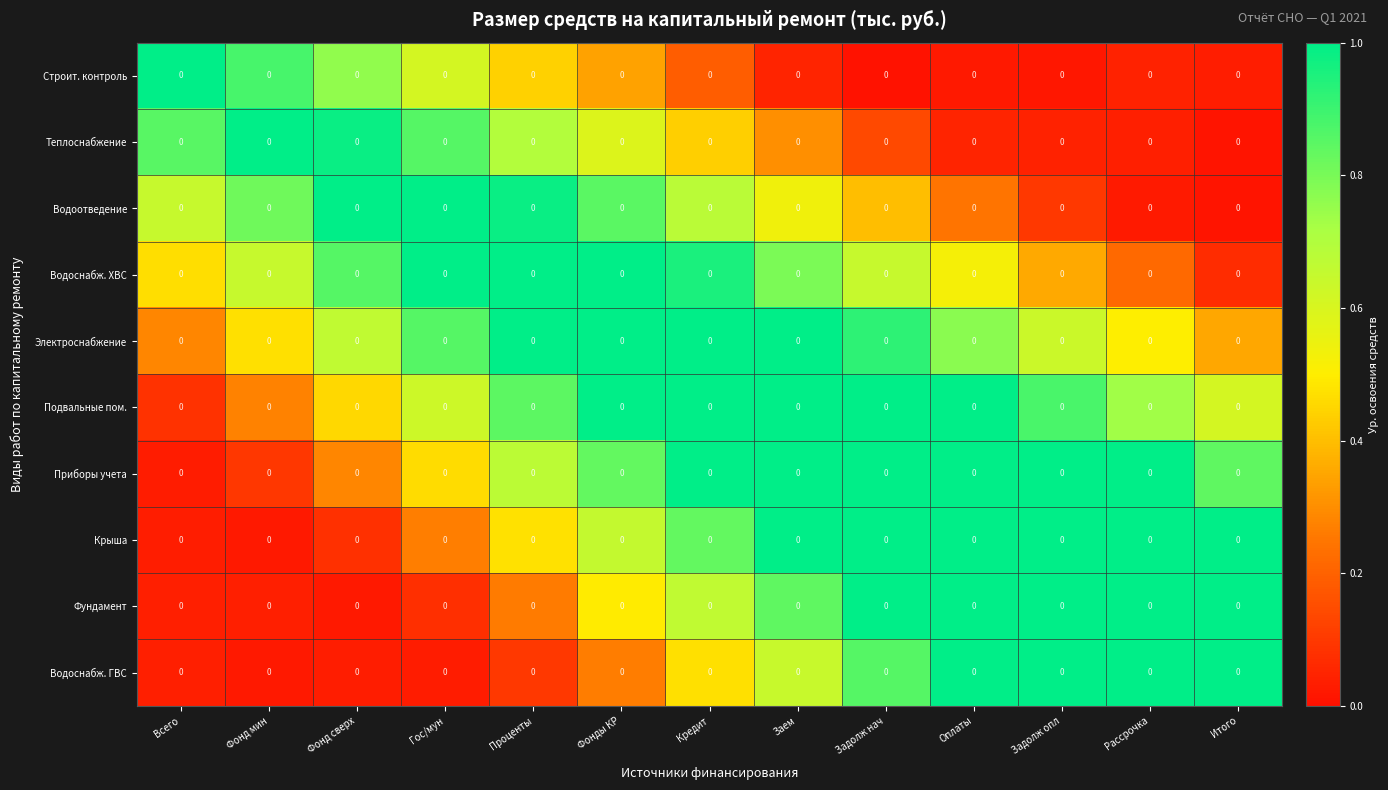

What is the difference between the maximum and minimum values in the Фундамент series?

1.0